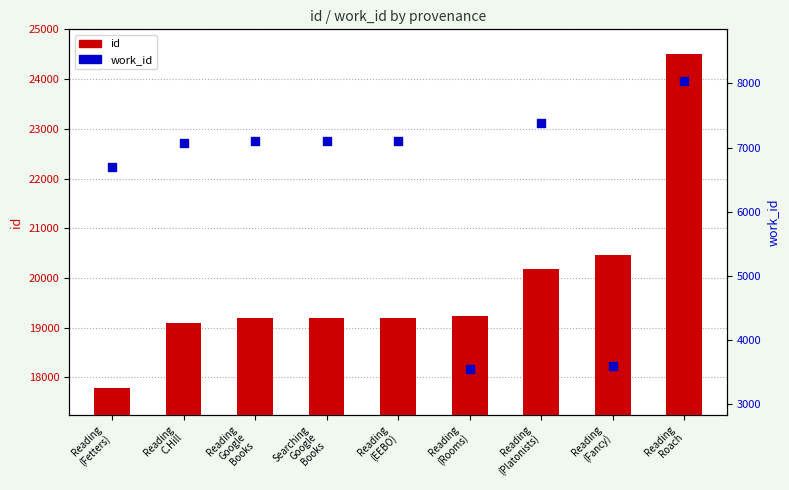

Which series has the largest Y range (max minus min)?

id